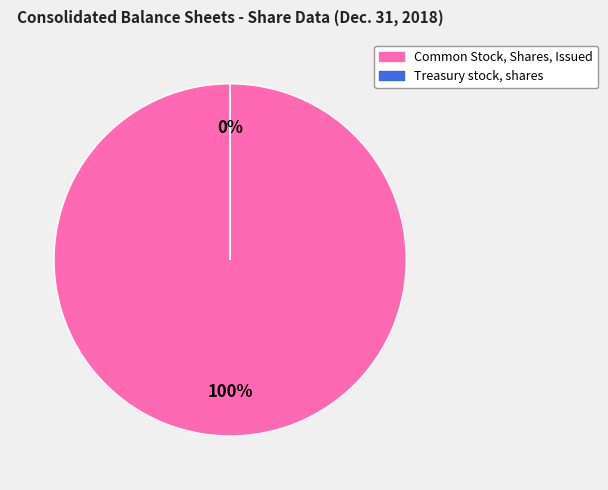

What is the total percentage of Treasury stock, shares and Common Stock, Shares, Issued?

100.0%